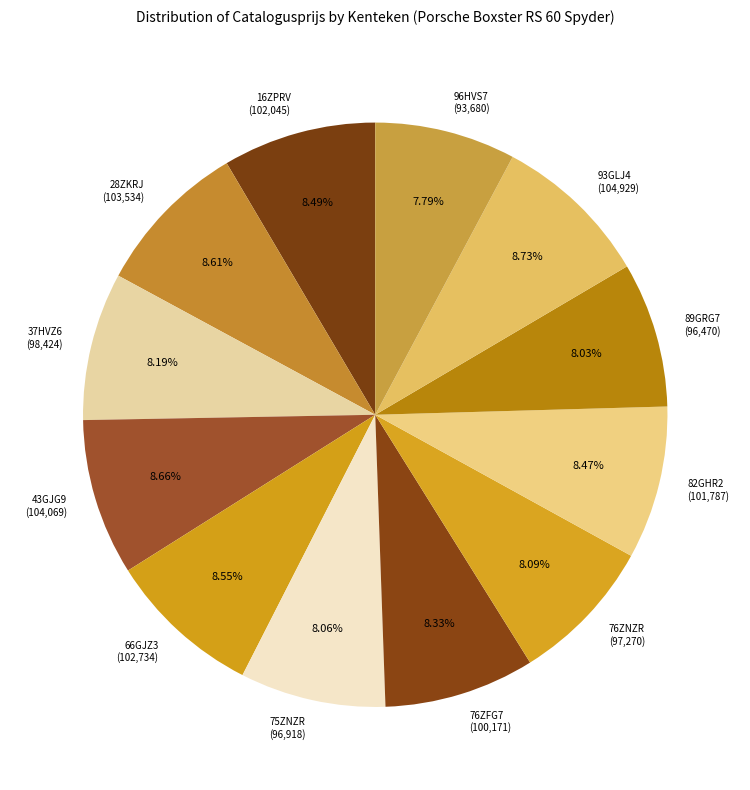

To the nearest percent, what portion does 37HVZ6 represent?

8%